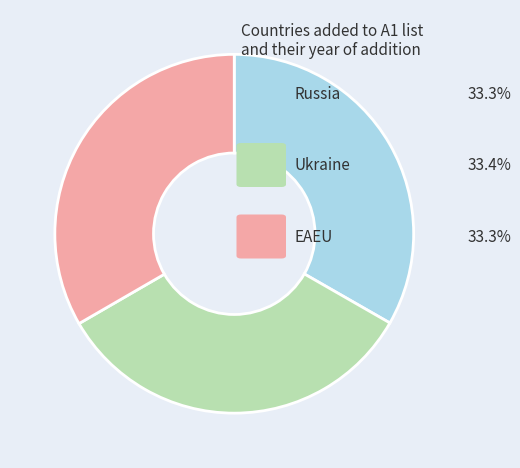

Does any single category account for the majority?

No